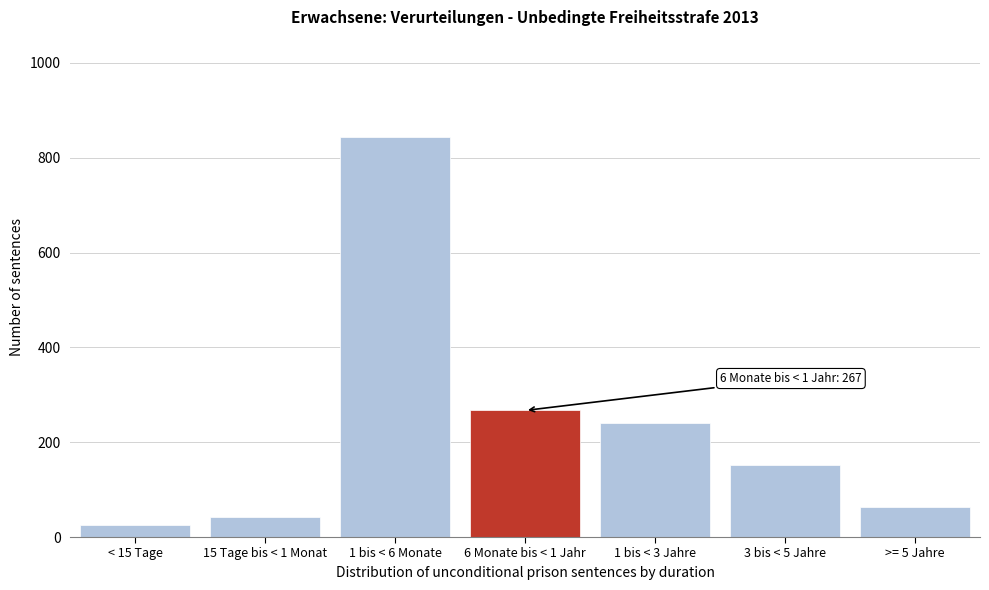

Reading left to right, what are all the values shown in this chart?

< 15 Tage=26	15 Tage bis < 1 Monat=42	1 bis < 6 Monate=844	6 Monate bis < 1 Jahr=267	1 bis < 3 Jahre=240	3 bis < 5 Jahre=152	>= 5 Jahre=64